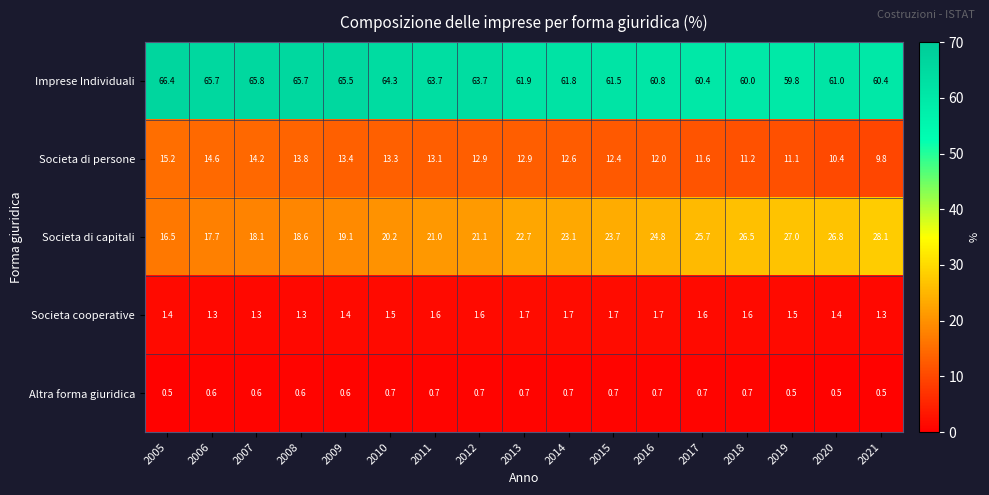

How many series are shown in this chart?

5